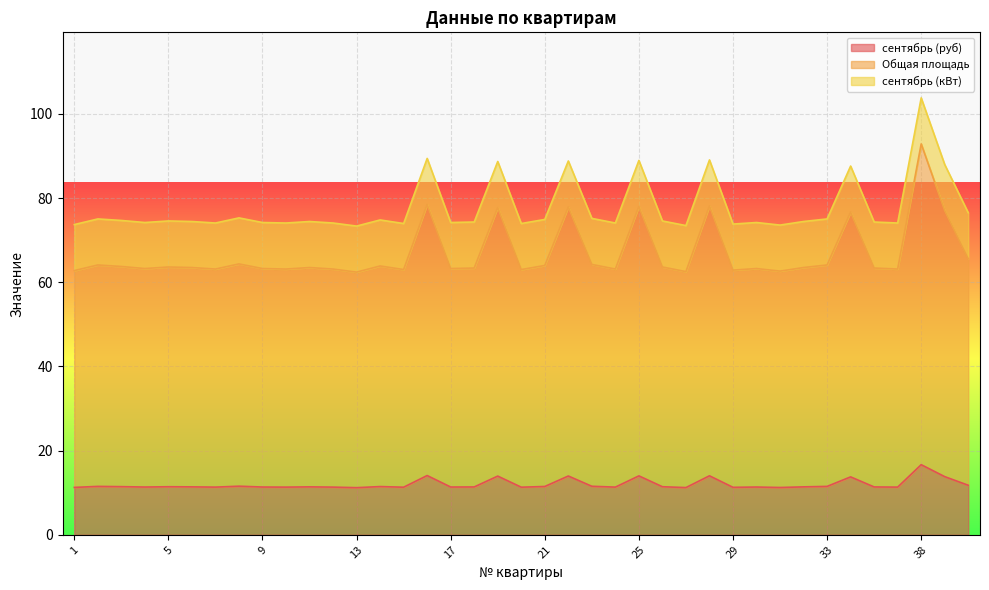

What is the sum of all Общая площадь values?

2603.0